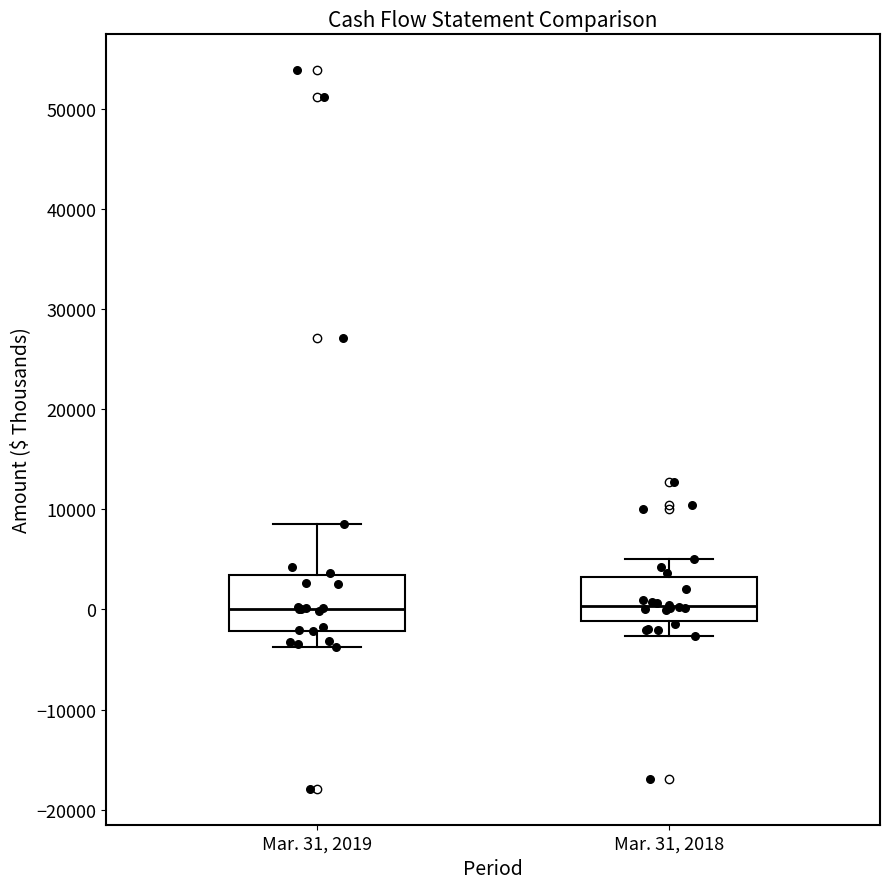

Comparing the boxes themselves (not the whiskers), which one is the tallest?

Mar. 31, 2019